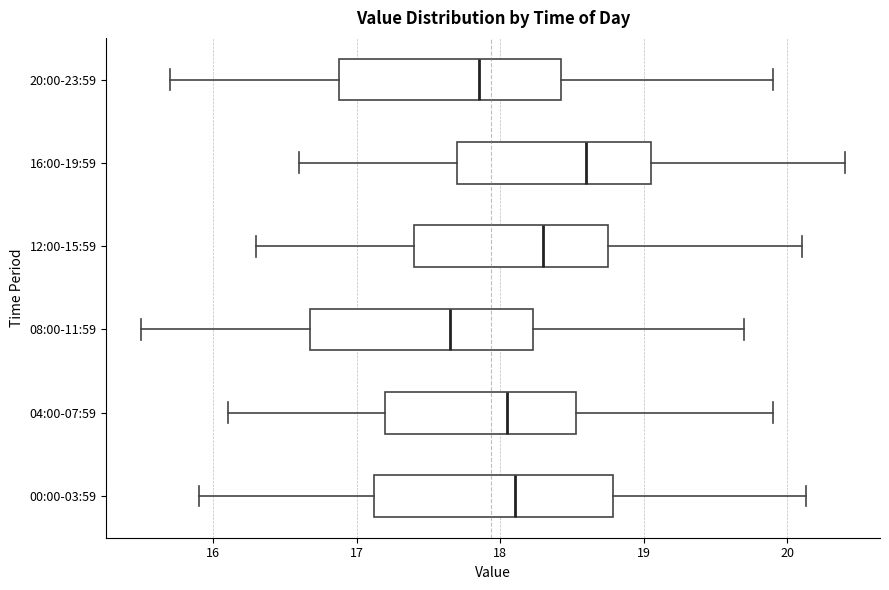

Reading bottom to top, read every box against the x-axis: the position of its median line, the range the box covers, and the ends of its whiskers. The values are not printed on the chart, so give them approximately, as read against the axis.

00:00-03:59: median 18.1, box 17.1 to 18.8, whiskers 15.9 to 20.1
04:00-07:59: median 18.1, box 17.2 to 18.5, whiskers 16.1 to 19.9
08:00-11:59: median 17.7, box 16.7 to 18.2, whiskers 15.5 to 19.7
12:00-15:59: median 18.3, box 17.4 to 18.8, whiskers 16.3 to 20.1
16:00-19:59: median 18.6, box 17.7 to 19.1, whiskers 16.6 to 20.4
20:00-23:59: median 17.9, box 16.9 to 18.4, whiskers 15.7 to 19.9